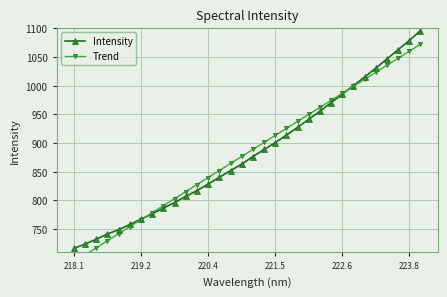

The value of Intensity at 219.2 is 767.3. True or false?

True